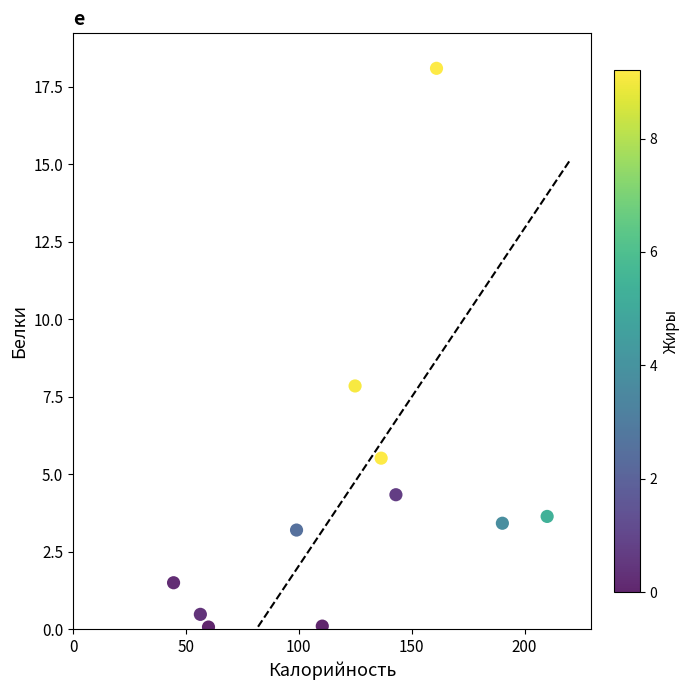

What is the range of X values (max minus min)?

165.5